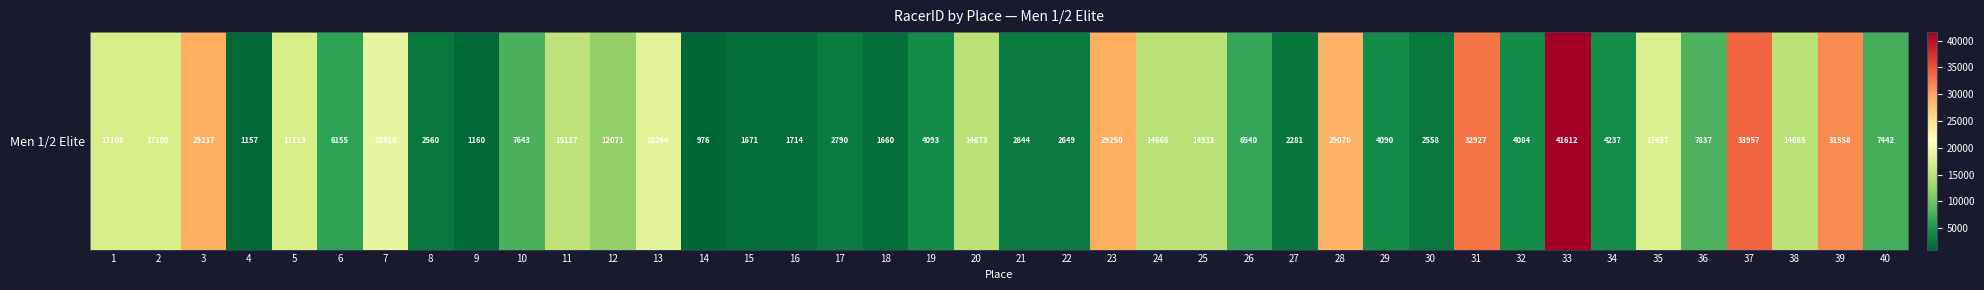

List the labels in order of value, smallest first.

14, 4, 9, 18, 15, 16, 27, 30, 8, 21, 22, 17, 32, 29, 19, 34, 6, 26, 40, 10, 36, 12, 38, 24, 20, 25, 11, 1, 2, 5, 35, 13, 7, 28, 3, 23, 39, 31, 37, 33